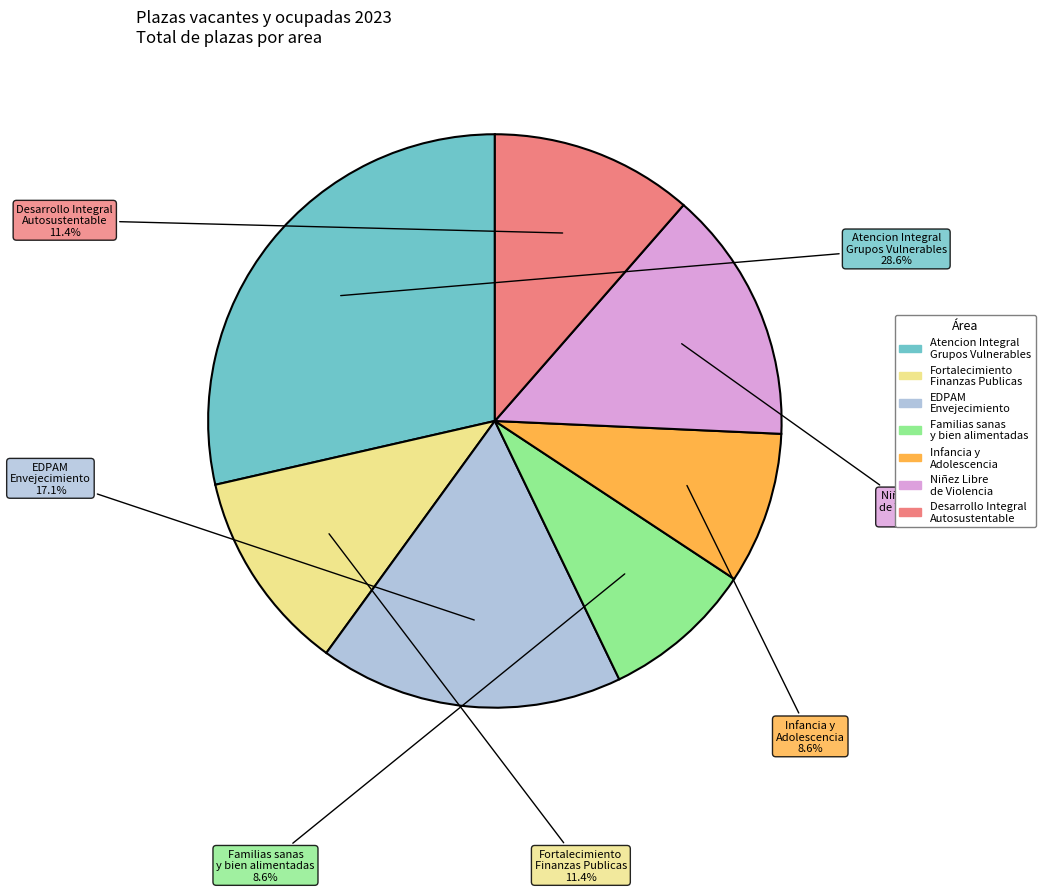

To the nearest percent, what portion does Desarrollo Integral Autosustentable represent?

11%